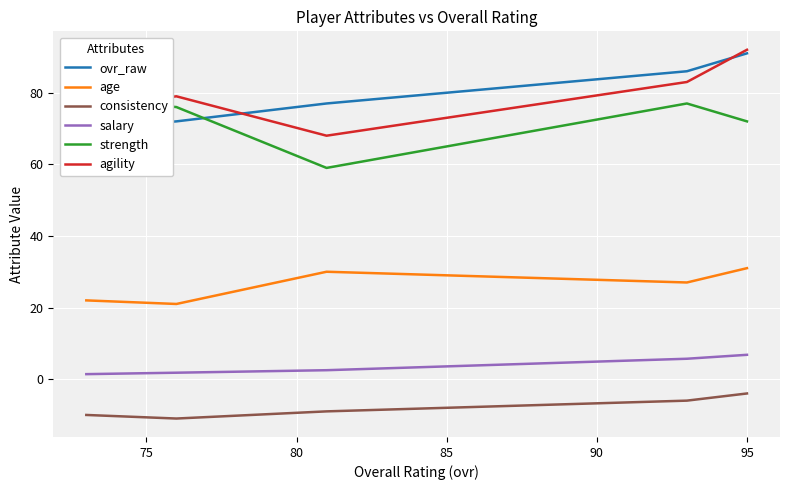

What is the difference between the salary values at 90 and 75?

4.3